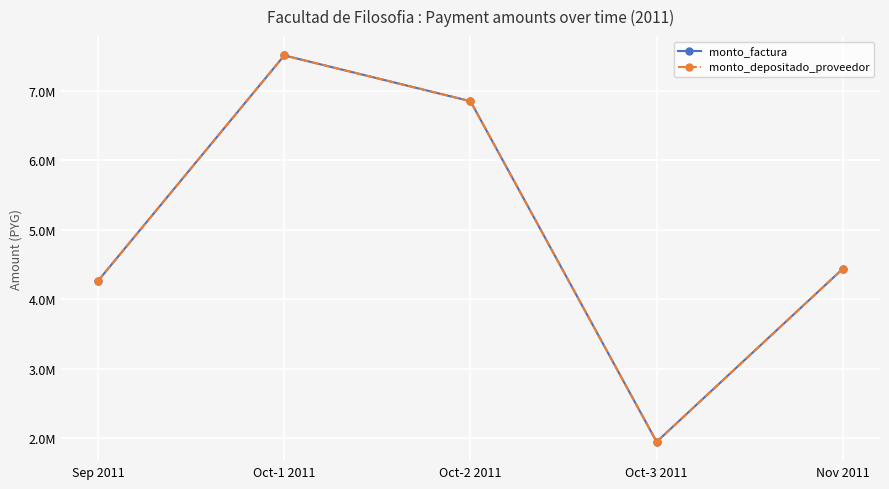

List the series in order of their peak value, lowest first.

monto_factura, monto_depositado_proveedor